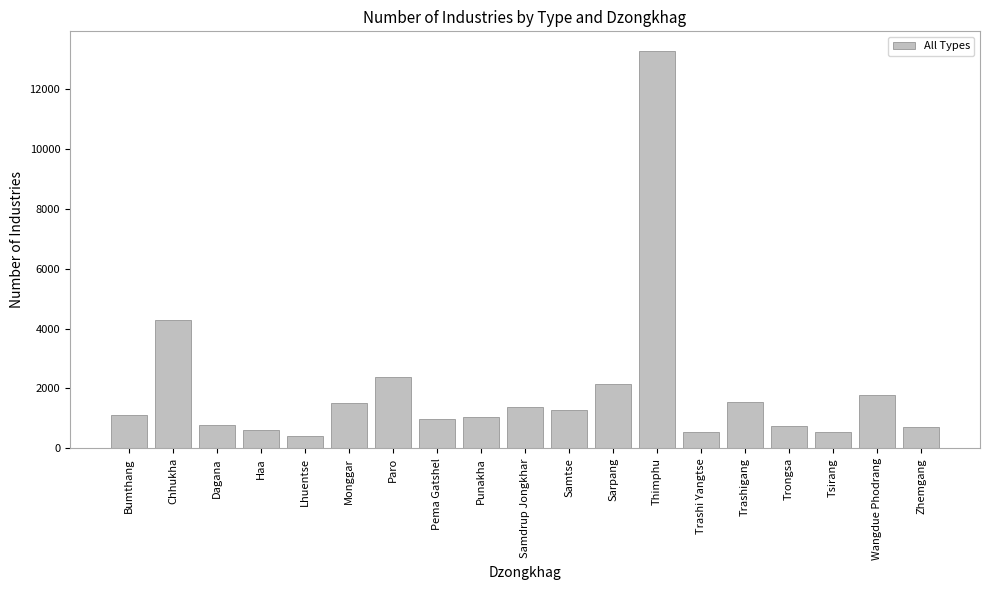

What is the change in value from Tsirang to Wangdue Phodrang?

+1222